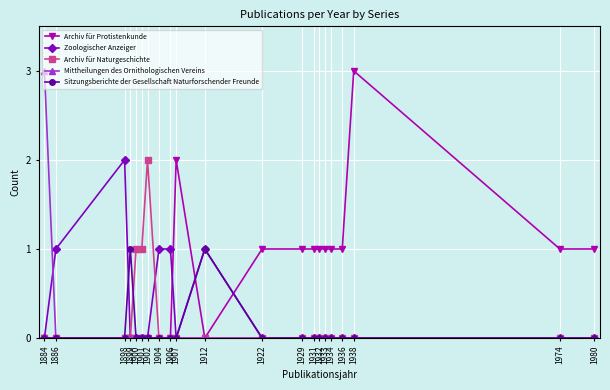

What is the maximum value shown in the chart?

3